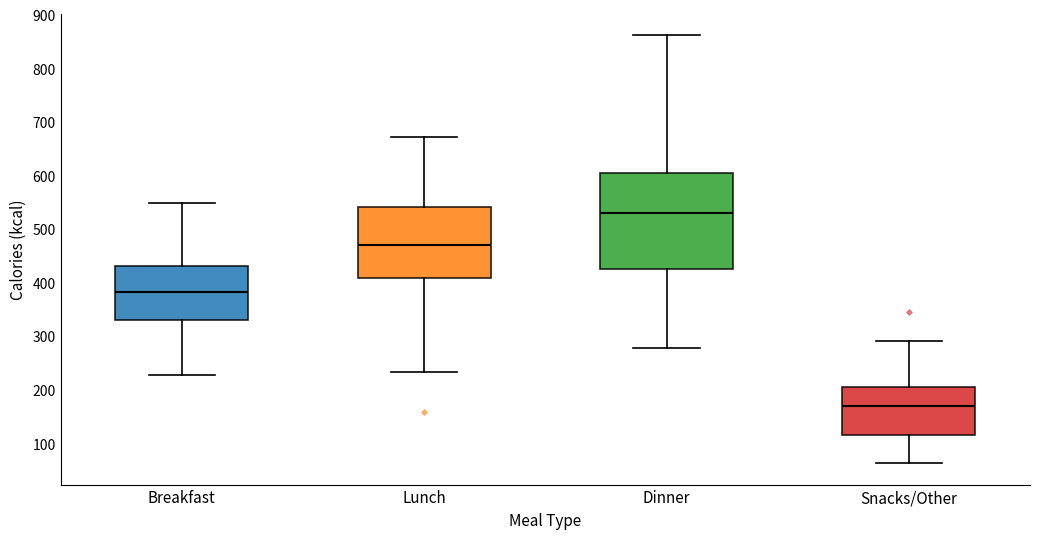

Reading left to right, read every box against the y-axis: the position of its median line, the range the box covers, and the ends of its whiskers. The values are not printed on the chart, so give them approximately, as read against the axis.

Breakfast: median 380, box 330 to 430, whiskers 230 to 550
Lunch: median 470, box 410 to 540, whiskers 230 to 670
Dinner: median 530, box 420 to 600, whiskers 280 to 860
Snacks/Other: median 170, box 120 to 210, whiskers 60 to 290